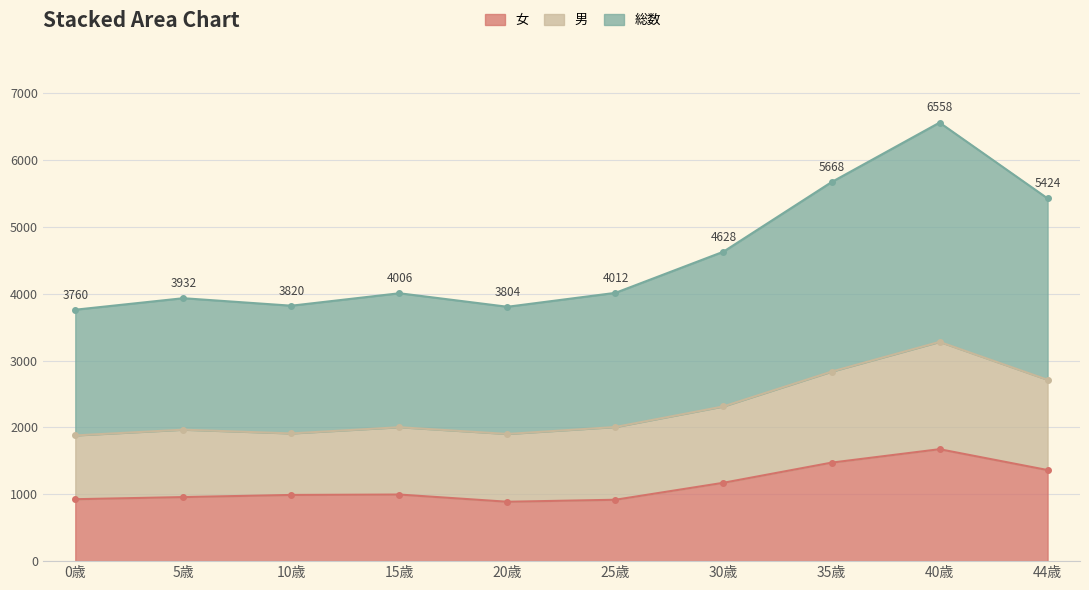

Reading left to right, extract all data points from this chart.

女: 926	958	990	996	888	918	1172	1473	1674	1362
男: 1880	1966	1910	2003	1902	2006	2314	2834	3279	2712
総数: 3760	3932	3820	4006	3804	4012	4628	5668	6558	5424